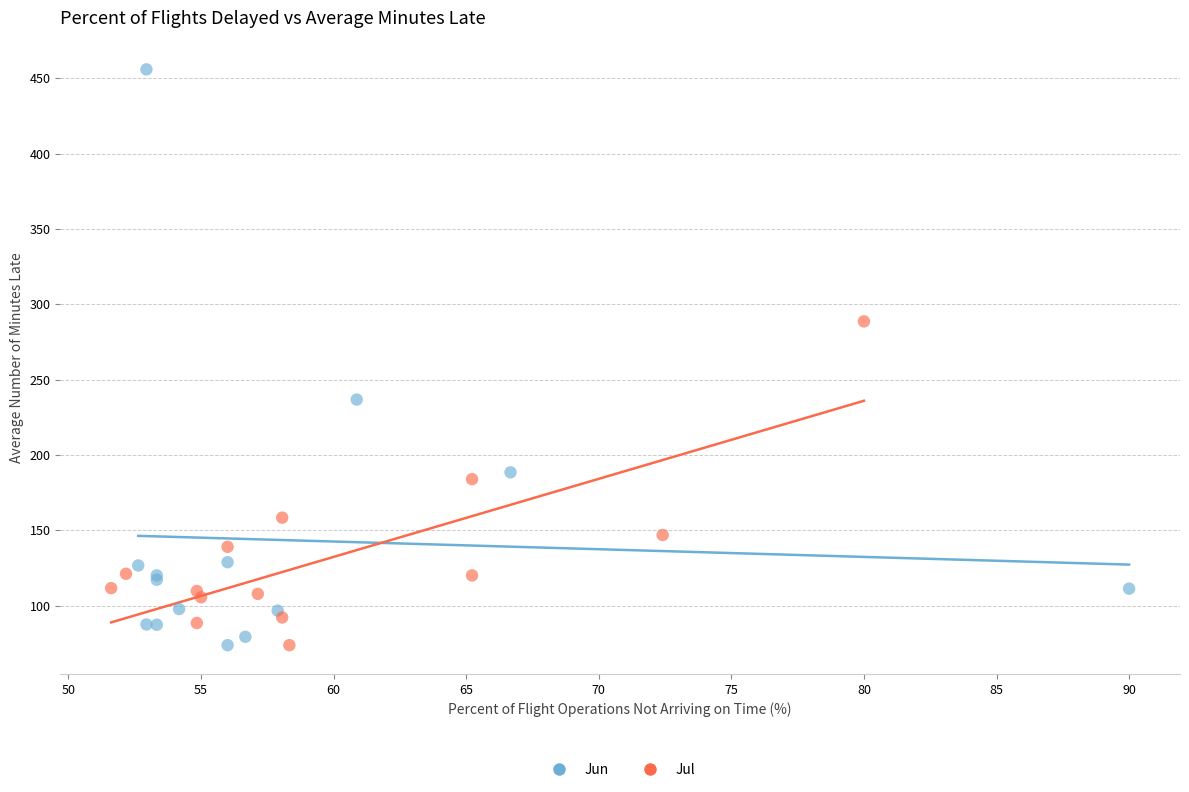

Which series reaches the maximum Y coordinate?

Jun